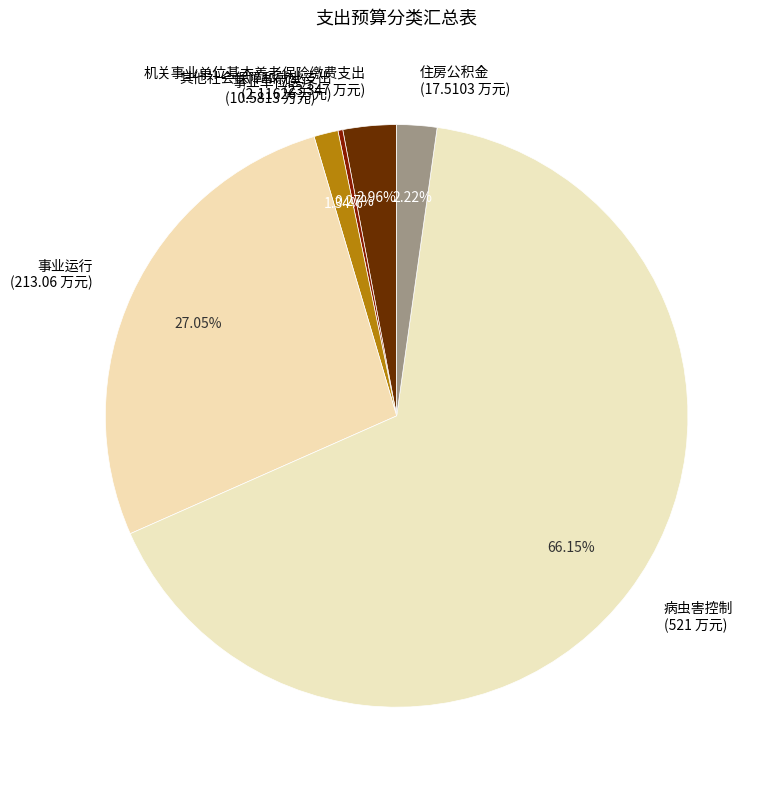

Does 病虫害控制 (521 万元) account for over 50% of the chart?

Yes